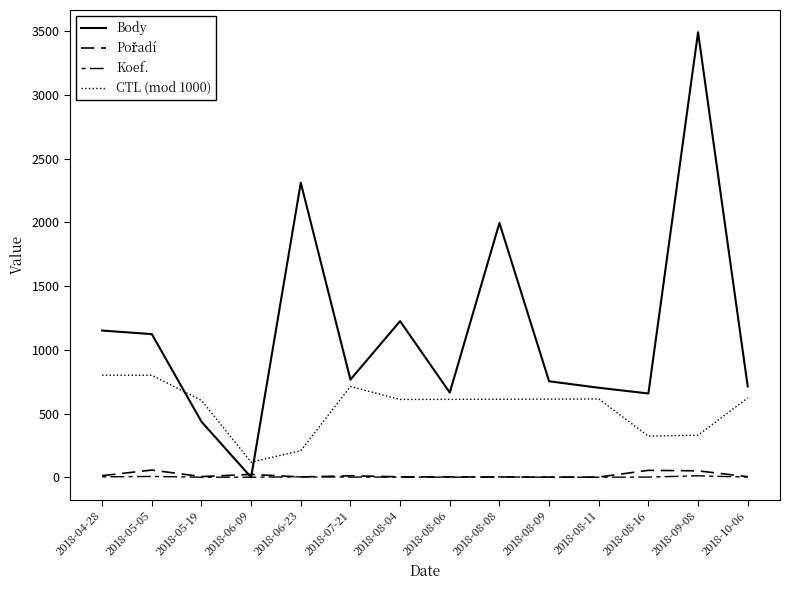

At which label does Pořadí reach its peak?

2018-05-05